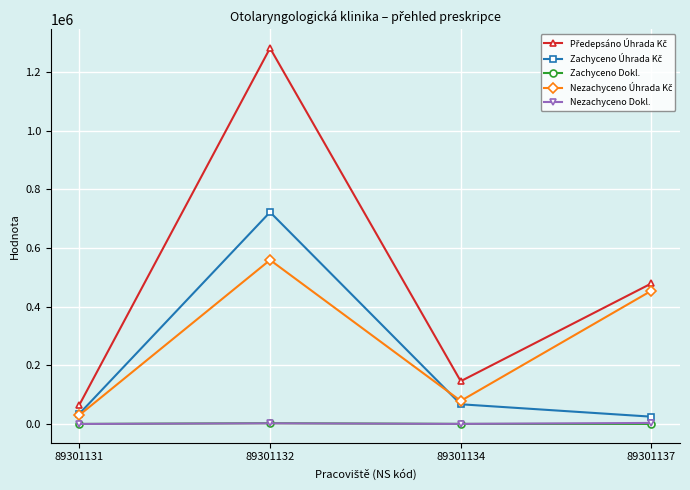

What is the greatest value displayed?

1282117.0